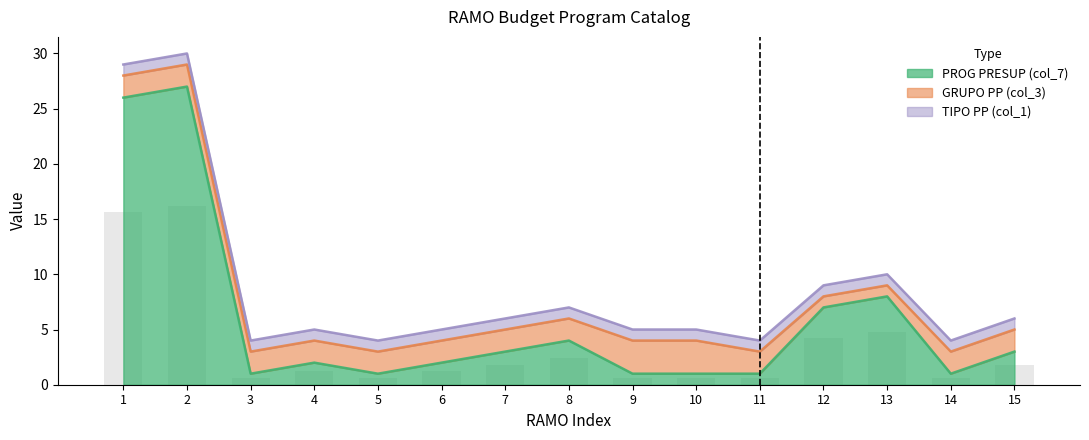

List the series in order of their peak value, lowest first.

TIPO PP (col_1), GRUPO PP (col_3), PROG PRESUP (col_7)